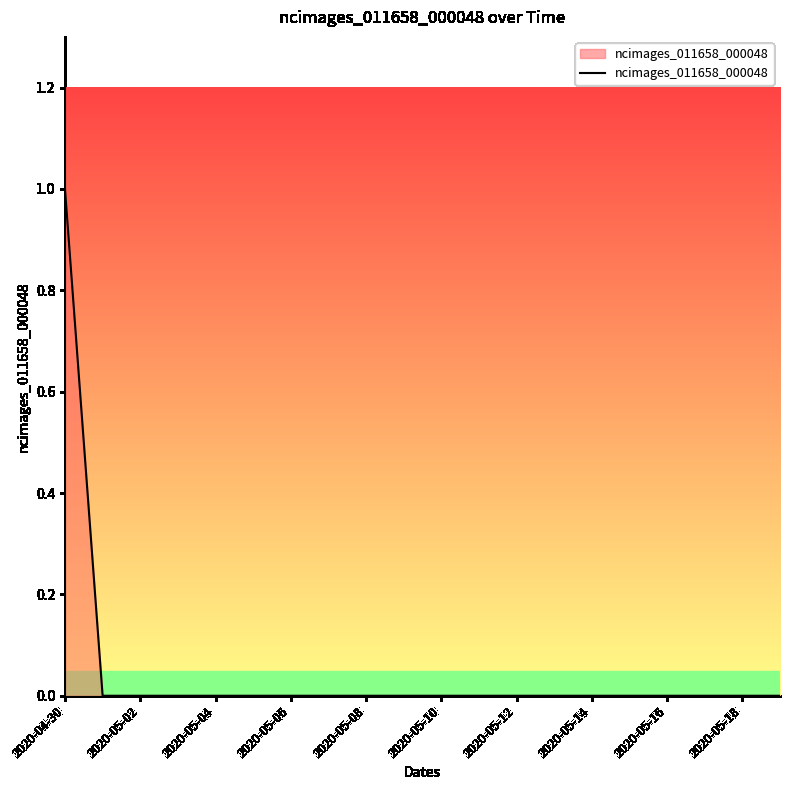

What is the greatest value displayed?

1